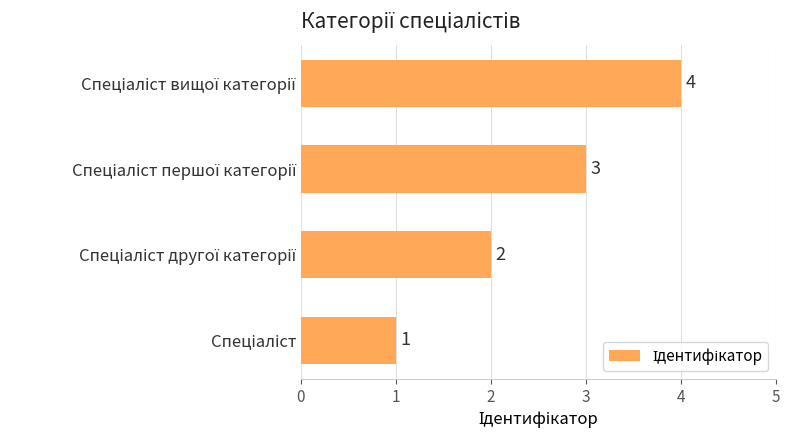

What is the greatest value displayed?

4